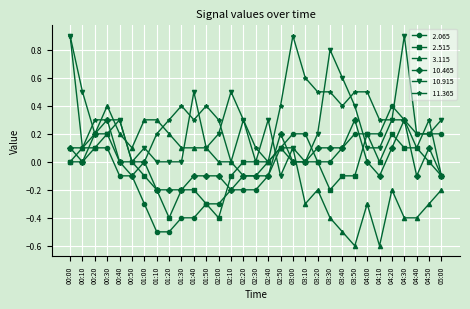

How many series are shown in this chart?

6